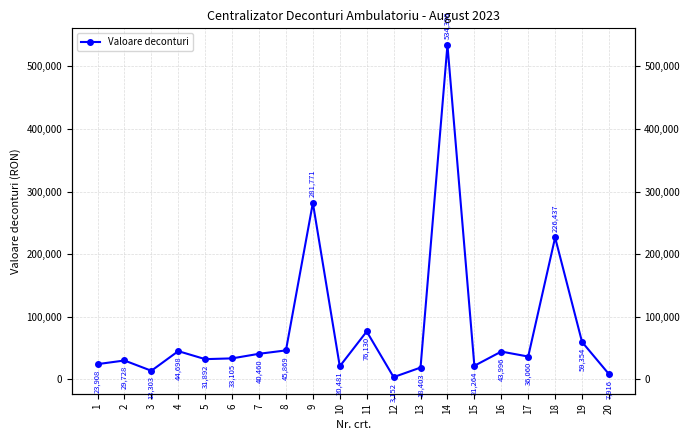

Reading left to right, extract all data points from this chart.

1=23908.0	2=29728.3	3=13303.4	4=44698.2	5=31891.5	6=33104.7	7=40459.5	8=45868.7	9=281771.3	10=20481.1	11=76130.3	12=3151.8	13=18403.2	14=534390.4	15=21263.8	16=43996.5	17=36059.8	18=226436.5	19=59354.1	20=7915.7